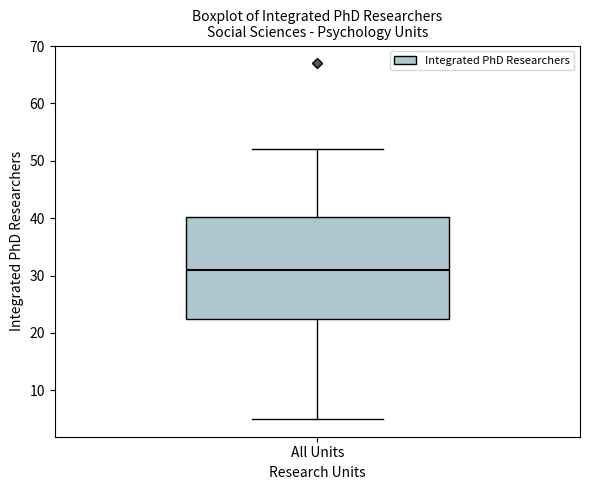

Where does the lower whisker of the box for All Units end on the y-axis? The values are not printed on the chart, so give them approximately, as read against the axis.

5